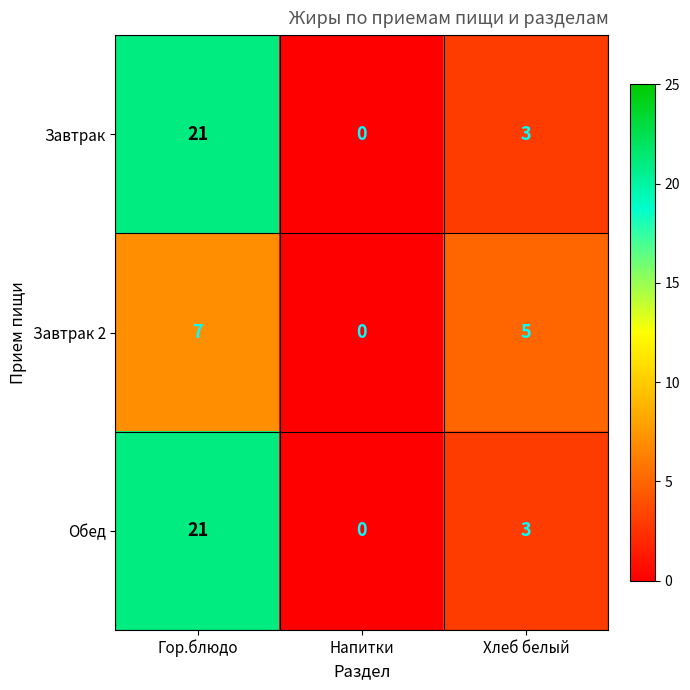

The value of Обед at Хлеб белый is 3. True or false?

True